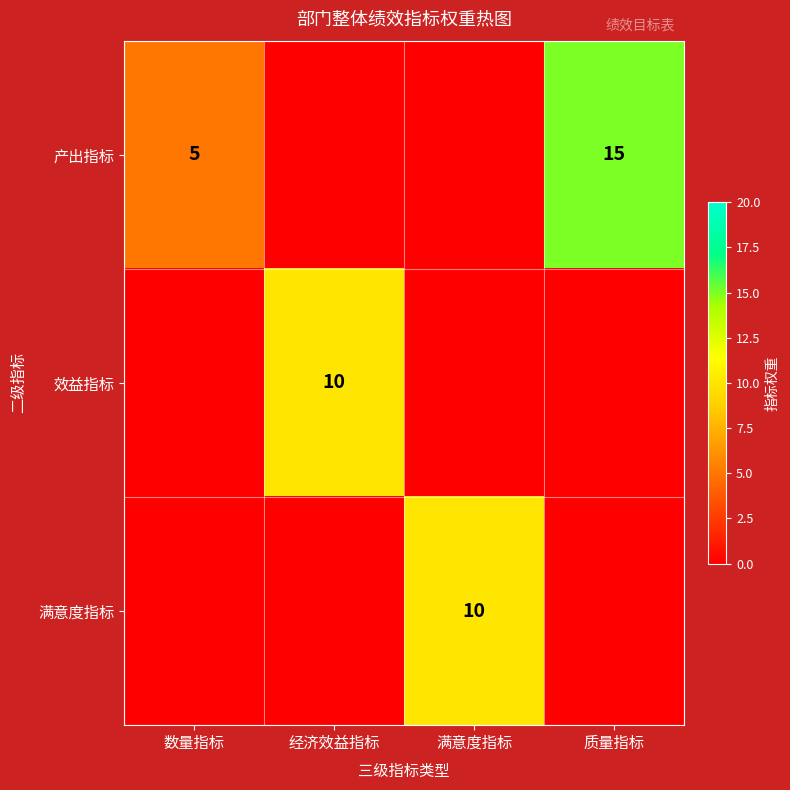

True or false: 效益指标 has a value of 15 at 经济效益指标.

False